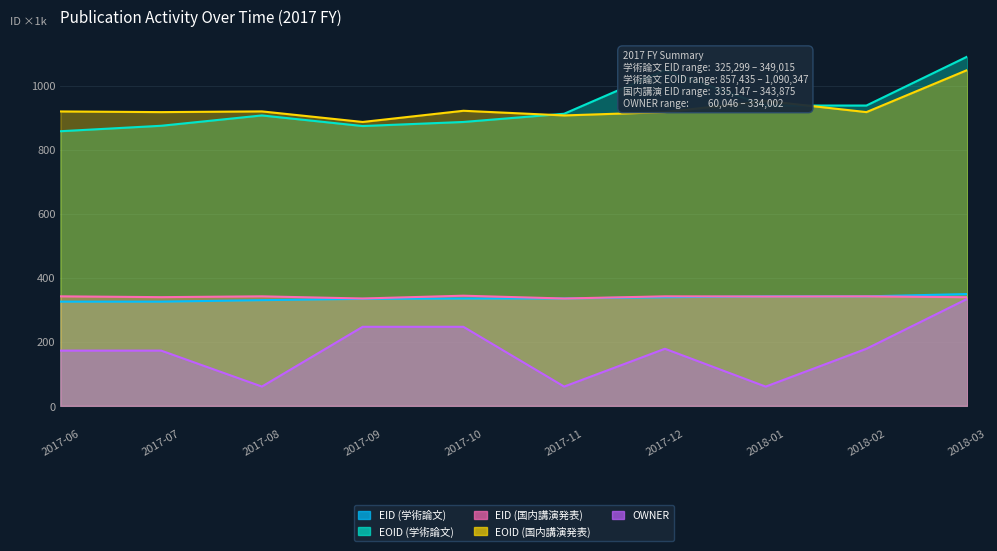

Is it true that EID (学術論文) equals 541.2 at 2018-03?

False